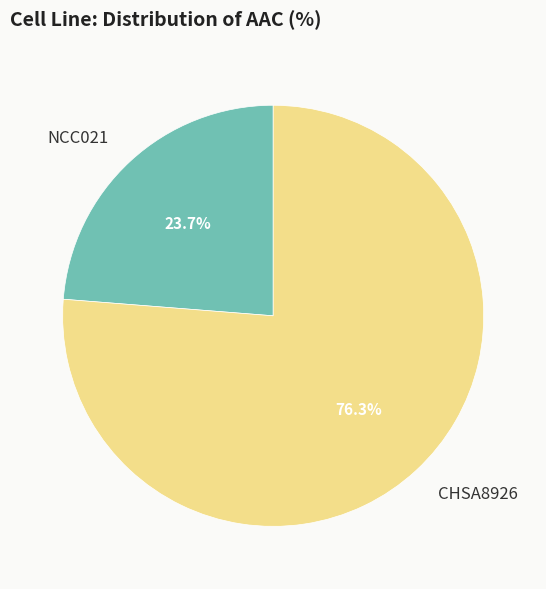

What is the smallest slice in the pie chart?

NCC021